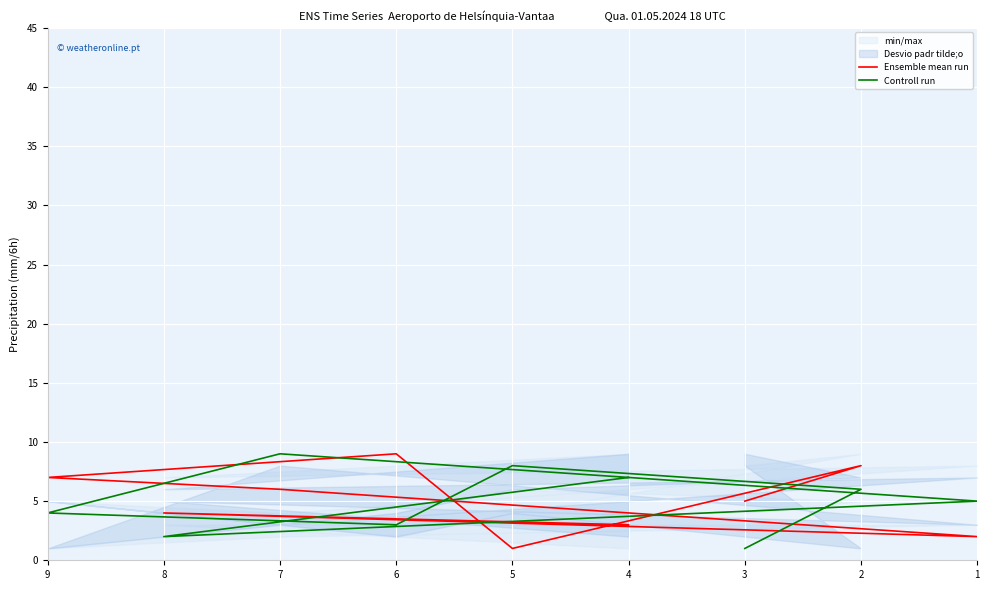

How many lines are shown in the chart?

2